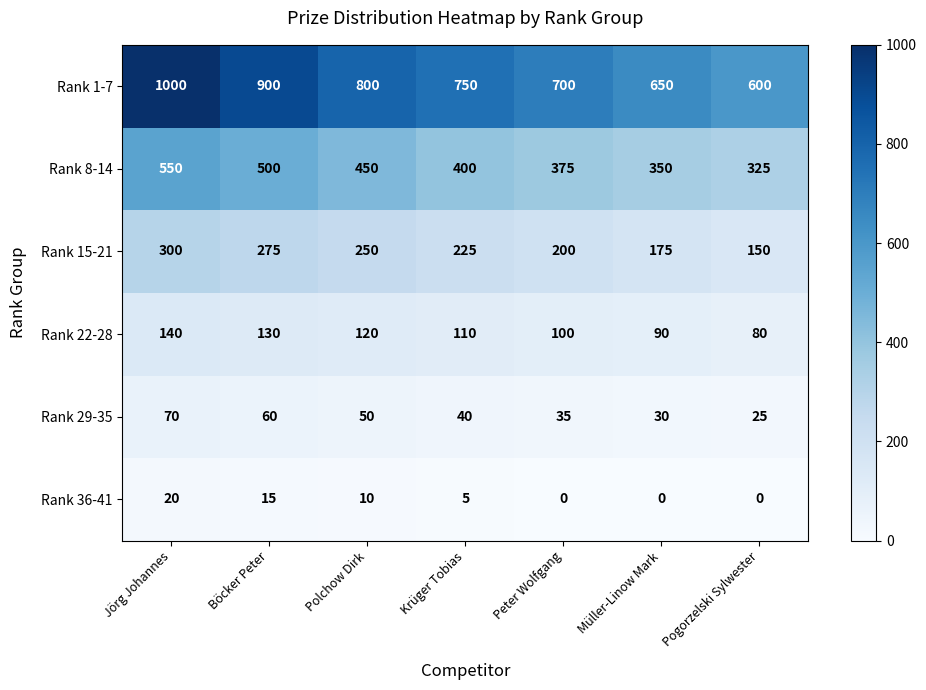

Which category has the lowest value in the Rank 8-14 series?

Pogorzelski Sylwester